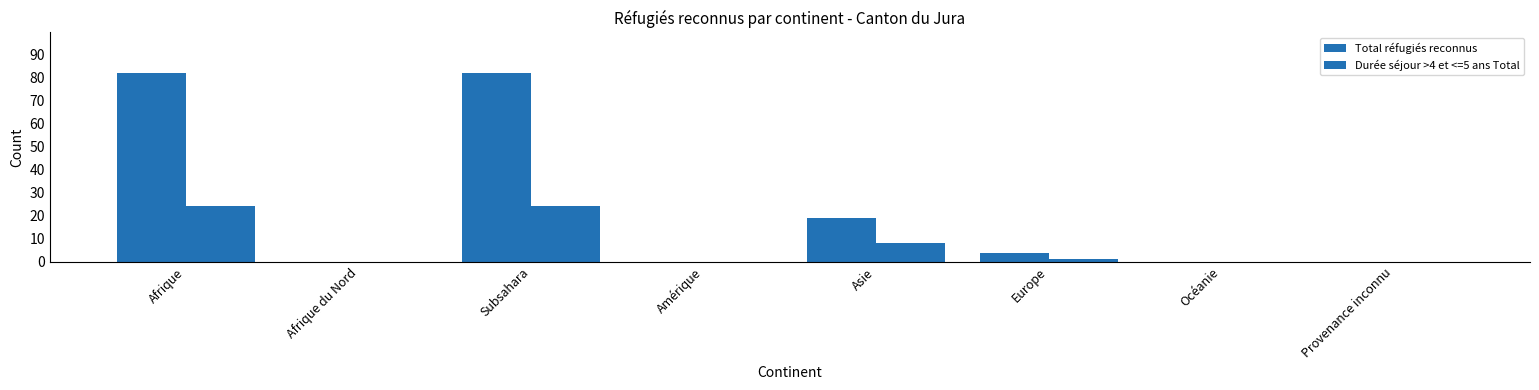

Reading right to left, what are all the values shown in this chart?

Total réfugiés reconnus: 0	0	4	19	0	82	0	82
Durée séjour >4 et <=5 ans Total: 0	0	1	8	0	24	0	24